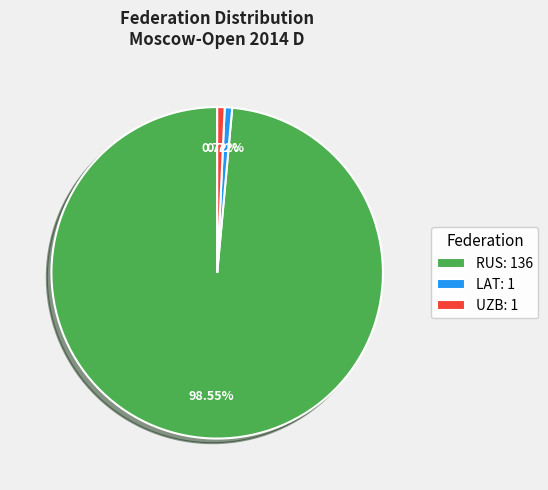

To the nearest percent, what is the average slice percentage?

33%